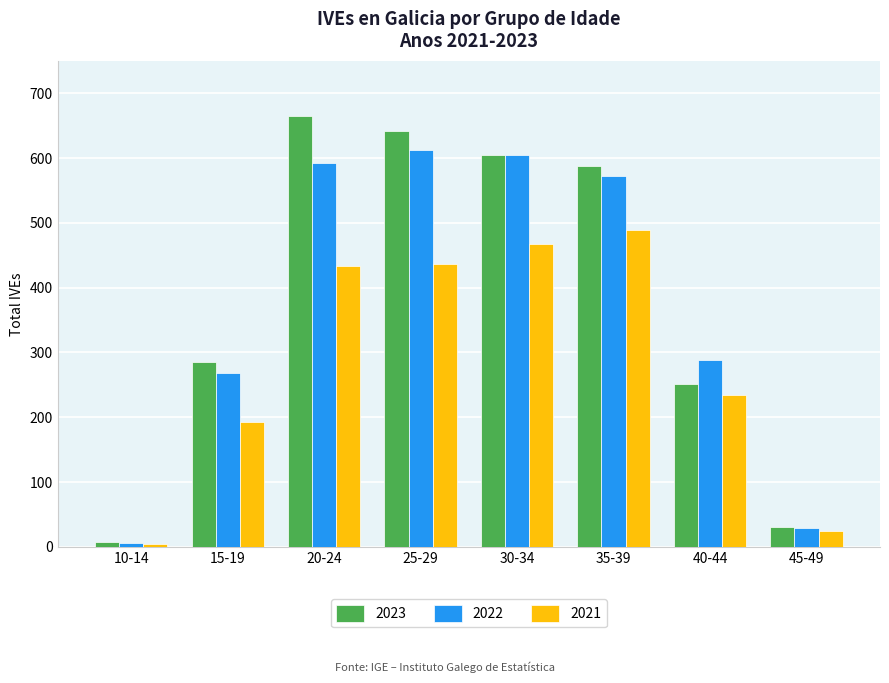

What is the greatest value displayed?

665